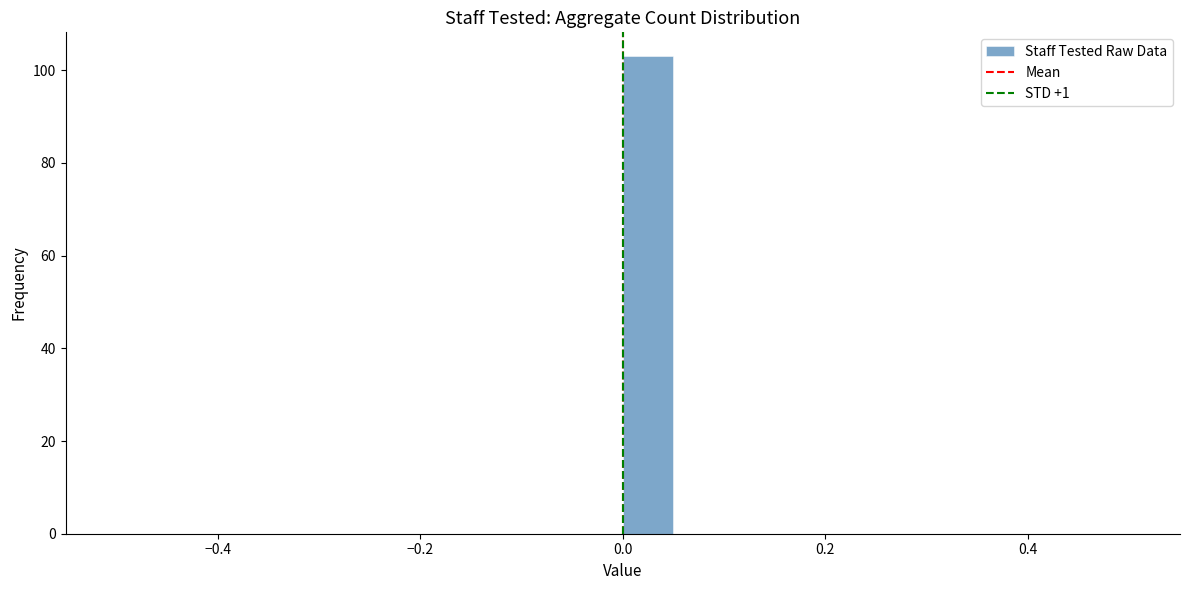

Read against the x-axis, roughly where is the centre of the tallest bar?

0.02